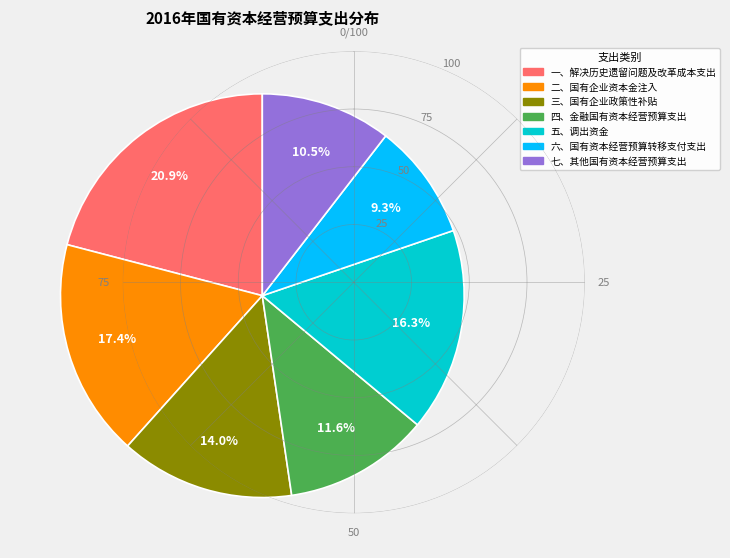

Approximately how many times larger is the value at 一、解决历史遗留问题及改革成本支出 compared to 六、国有资本经营预算转移支付支出?

2.2